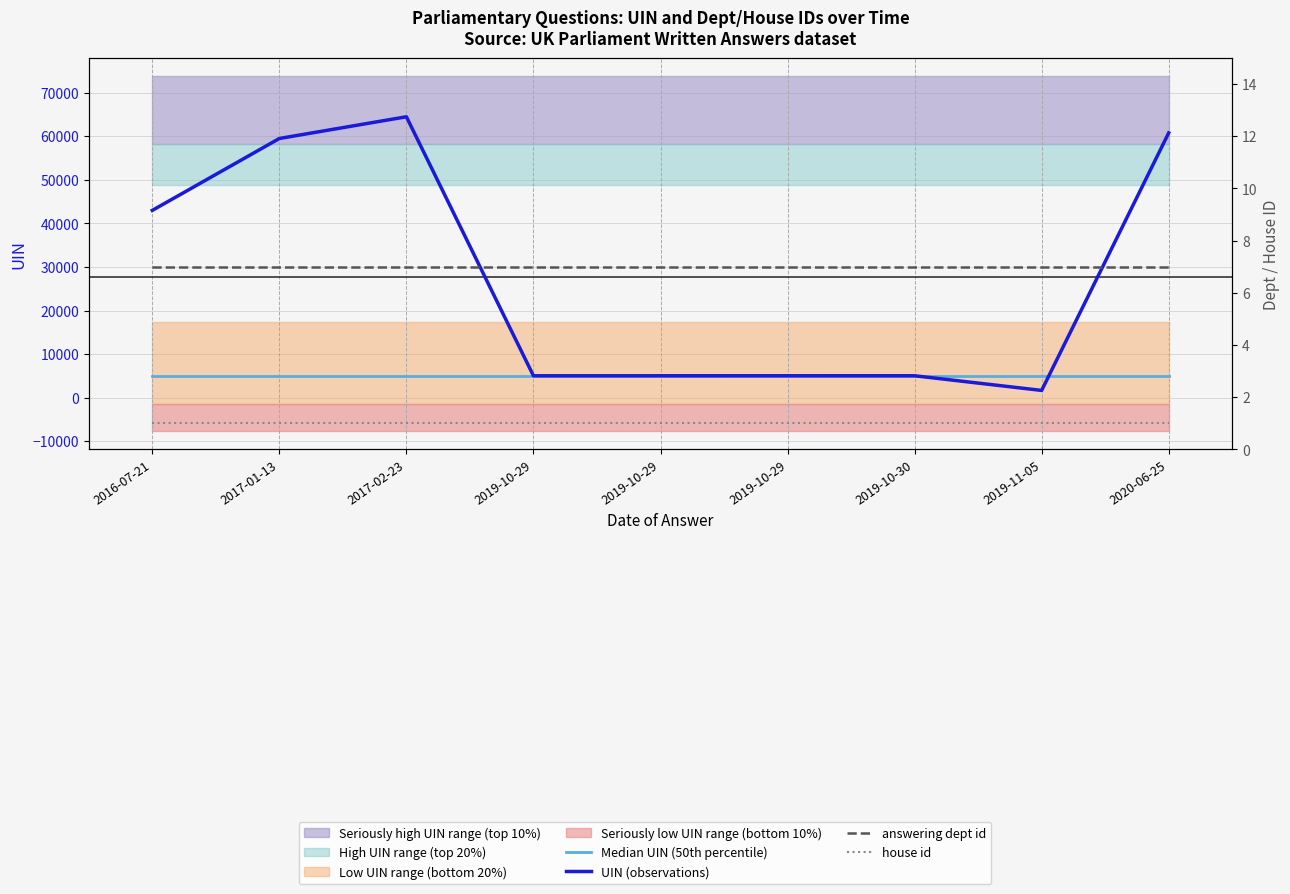

Between 2017-02-23 and 2019-10-29, which is larger?

2017-02-23